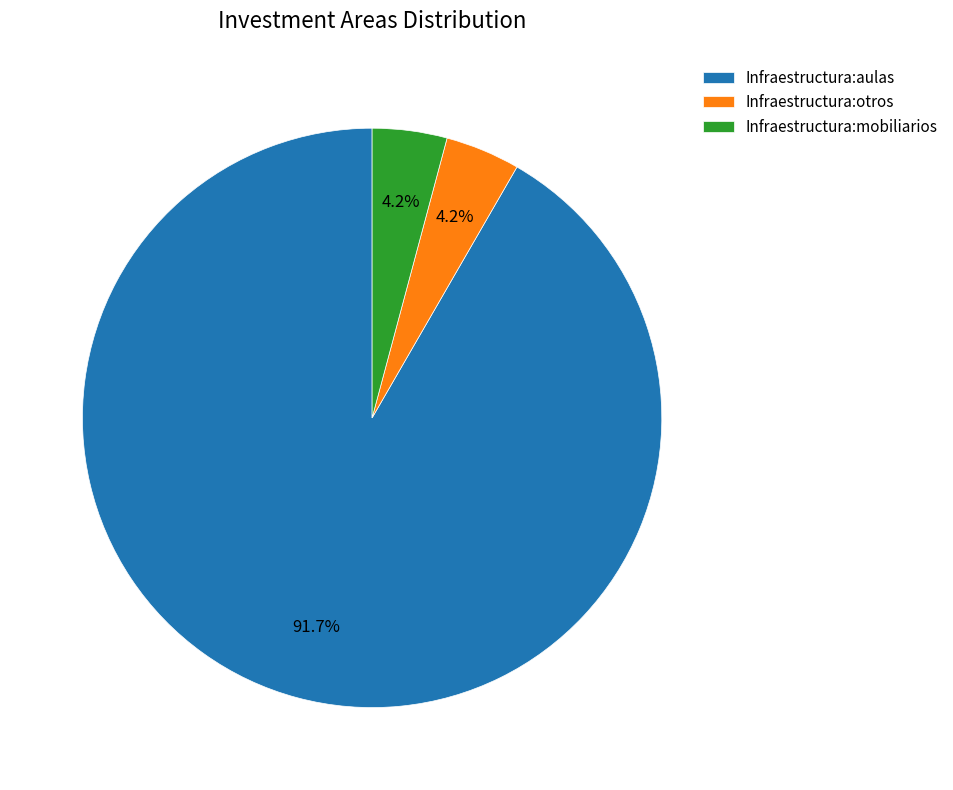

Which category has the biggest portion of the pie?

Infraestructura:aulas